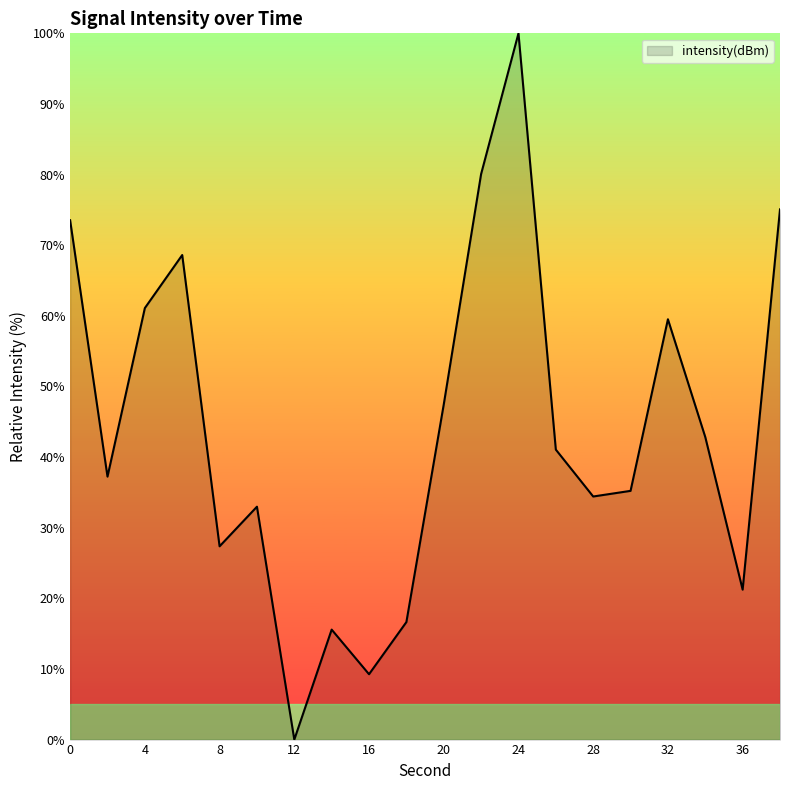

What is the greatest value displayed?

100.0